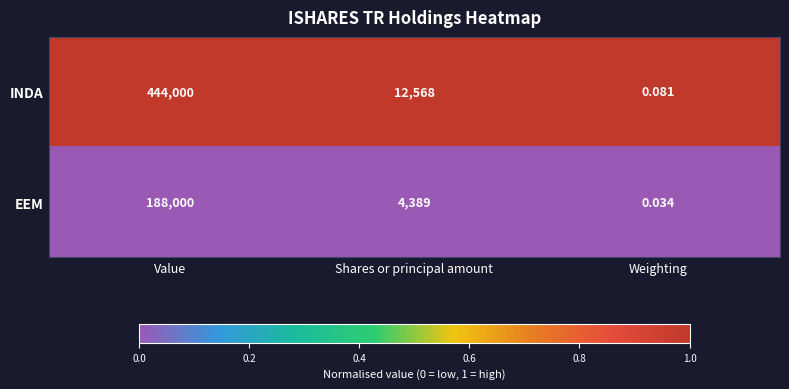

At which category does the chart reach its peak across all series?

Value